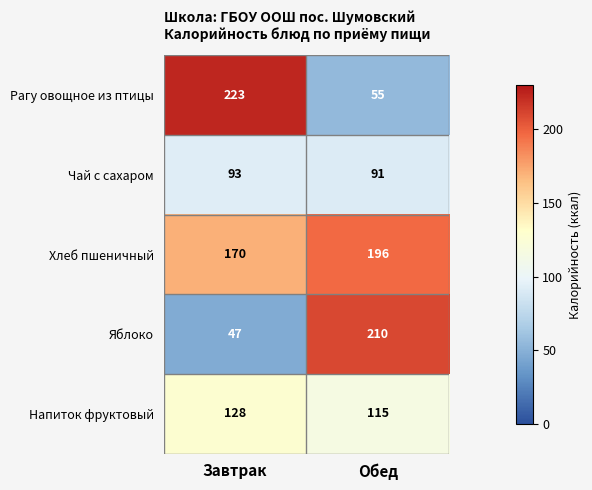

Which series has the widest spread of values?

Рагу овощное из птицы